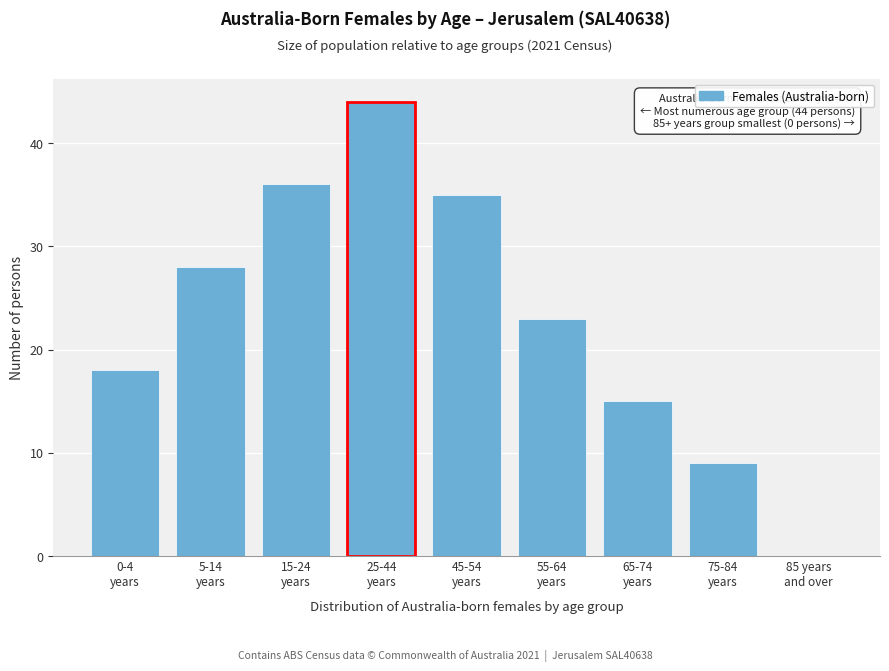

How many distinct data groups are displayed?

1